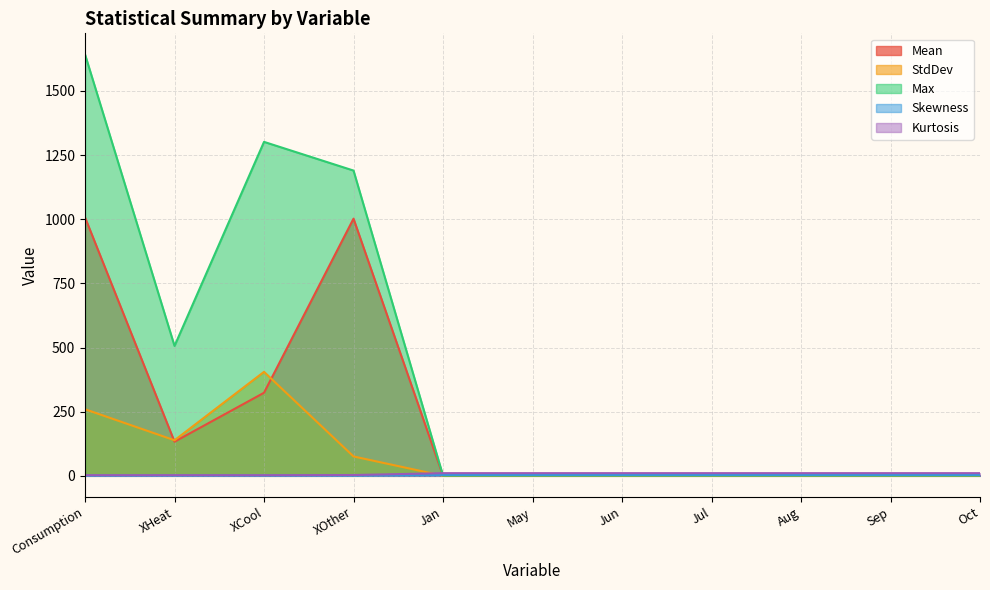

What are all the series names shown in the legend?

Mean, StdDev, Max, Skewness, Kurtosis